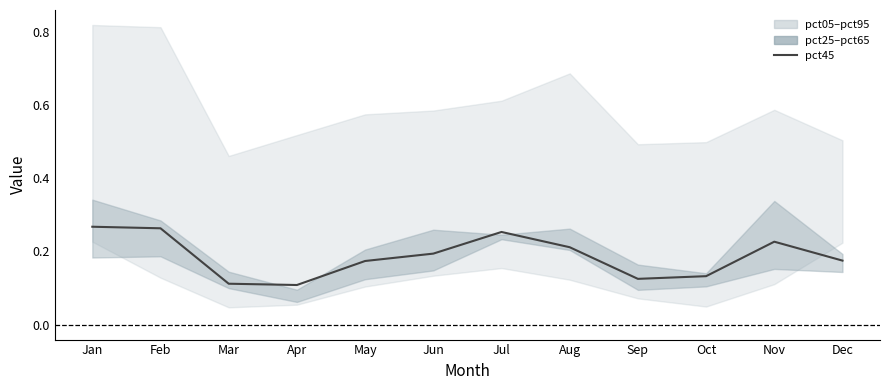

What is the minimum value shown in the chart?

0.1